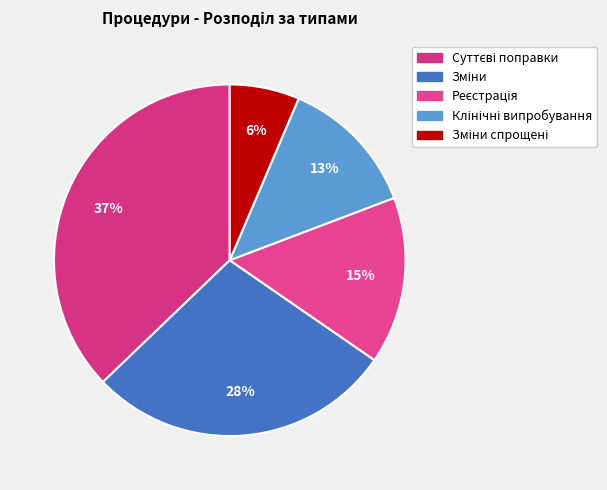

Combined, what portion of the pie is Реєстрація and Клінічні випробування?

28.2%